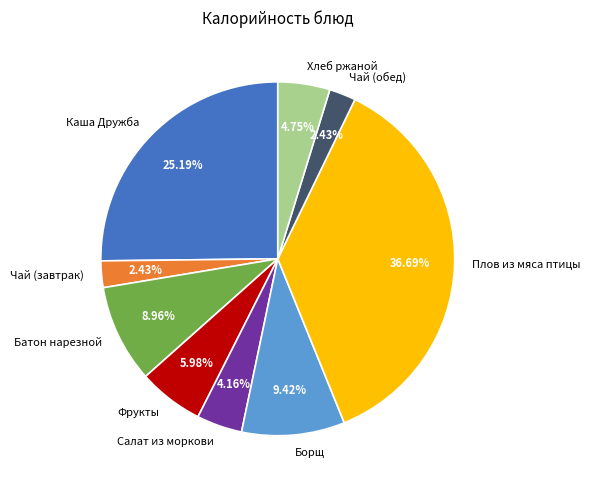

Which slice is the largest?

Плов из мяса птицы